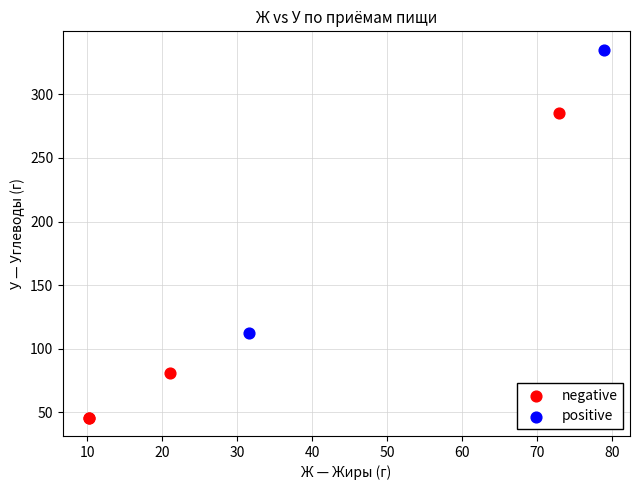

Which series contains the lowest Y value?

negative